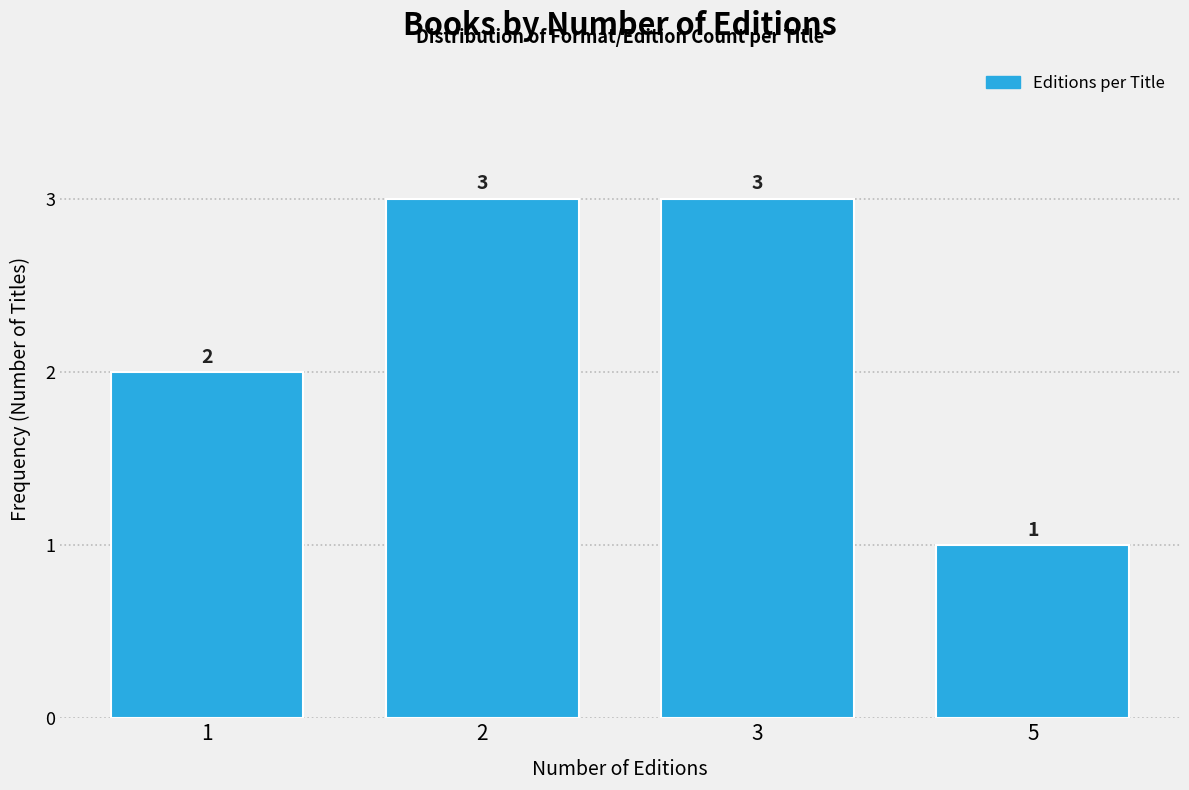

Reading left to right, transcribe all the data shown in this chart.

1=2	2=3	3=3	5=1